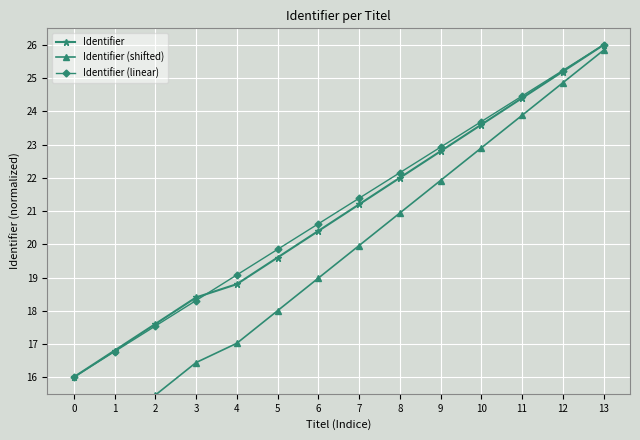

Rank the categories by Identifier value from lowest to highest.

0, 1, 2, 3, 4, 5, 6, 7, 8, 9, 10, 11, 12, 13